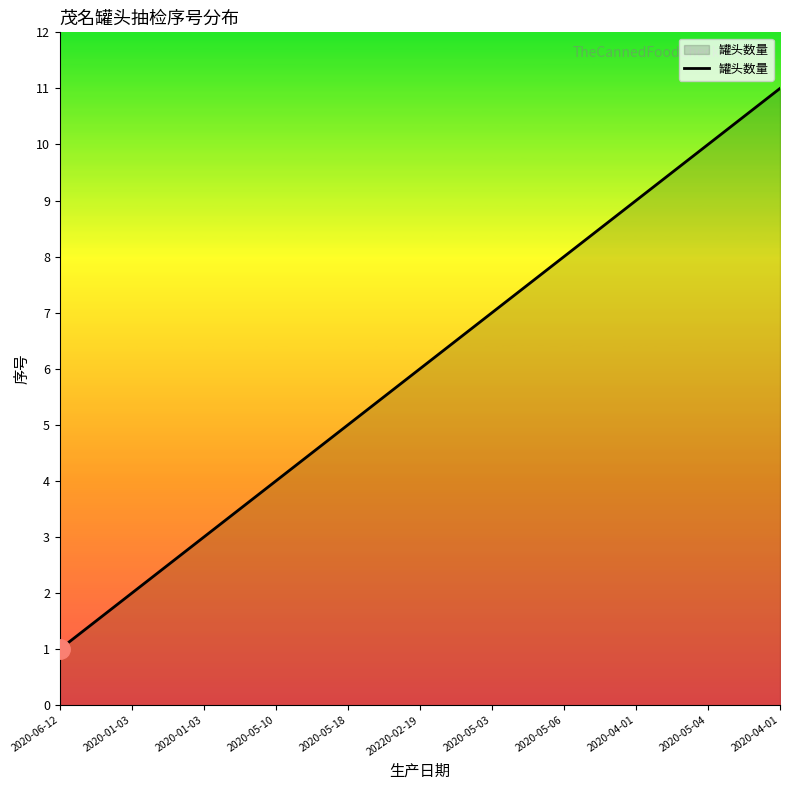

Which label corresponds to the largest value in the chart?

2020-04-01